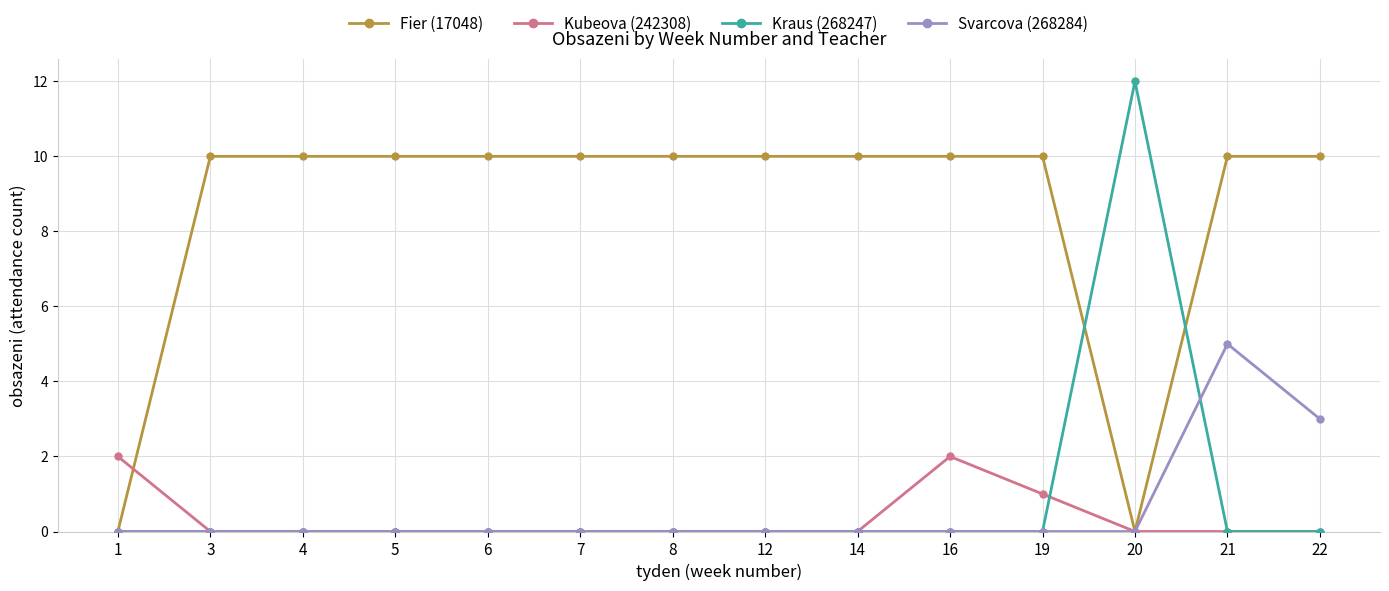

Which series has the largest total across all categories?

Fier (17048)